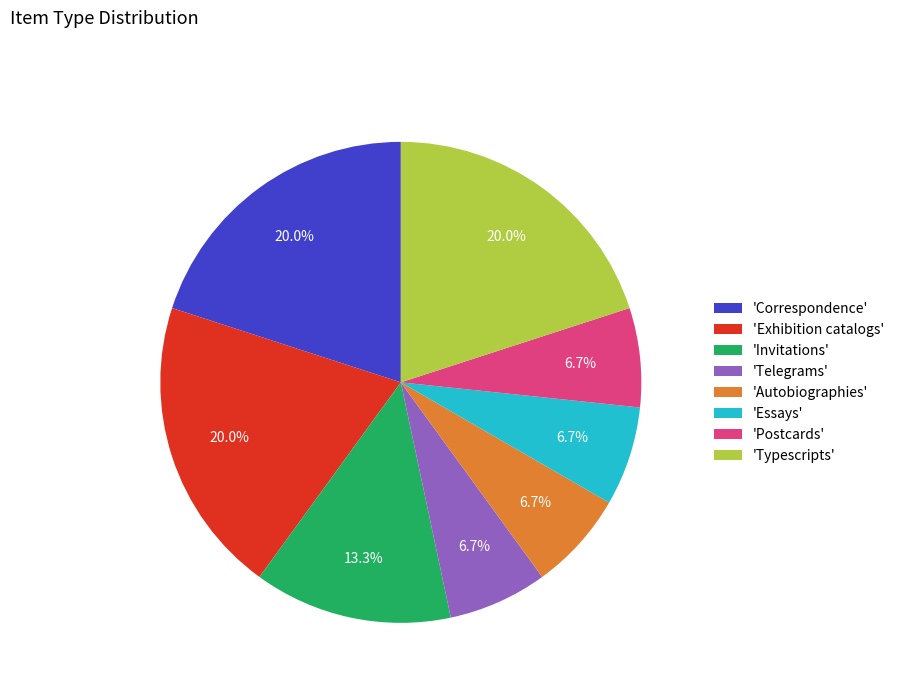

How much of the chart is everything except 'Essays'?

93.3%